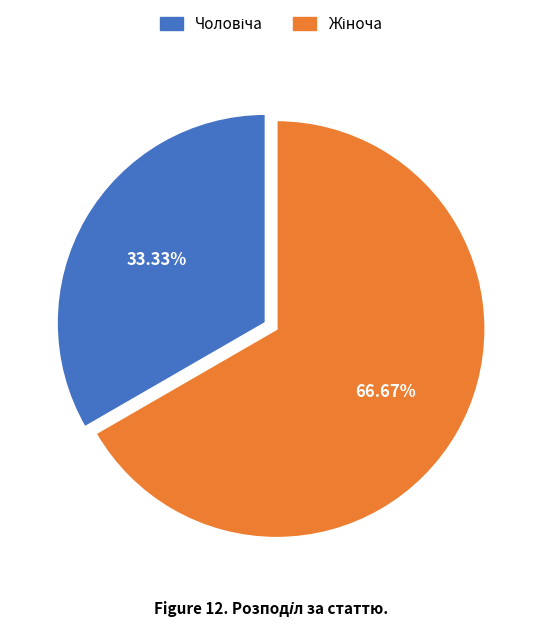

Is there a majority slice in this chart?

Yes